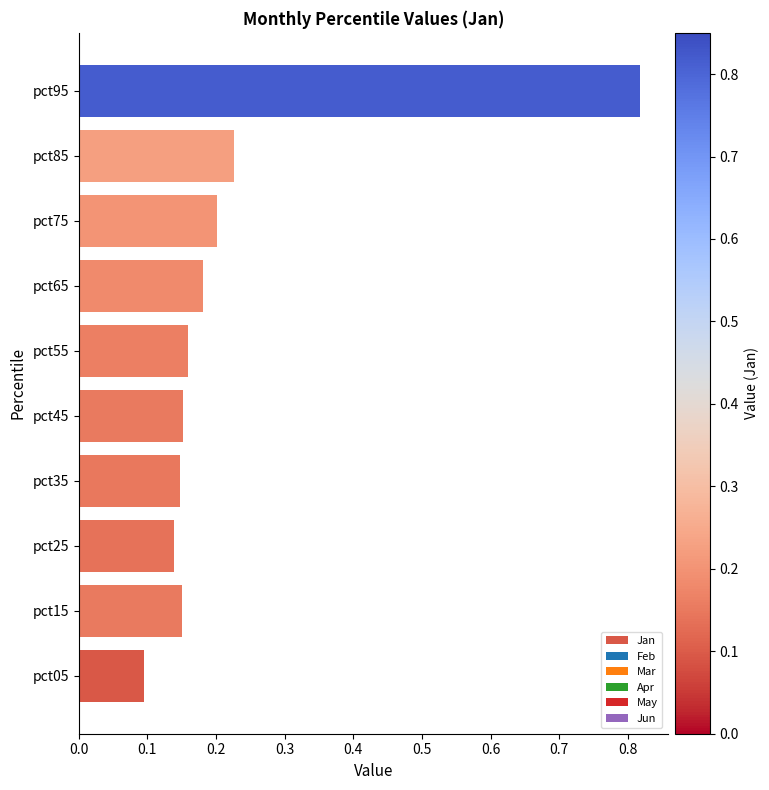

At which label is the value closest to 0?

pct05